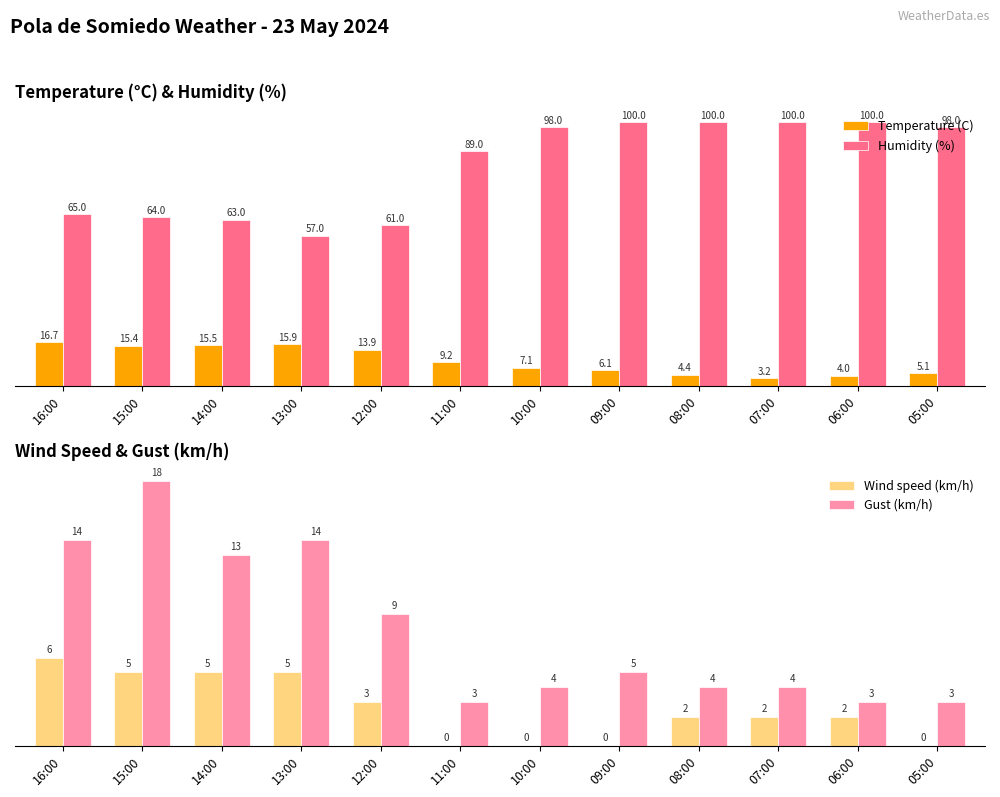

What is the label of the 9th bar from the left?

08:00